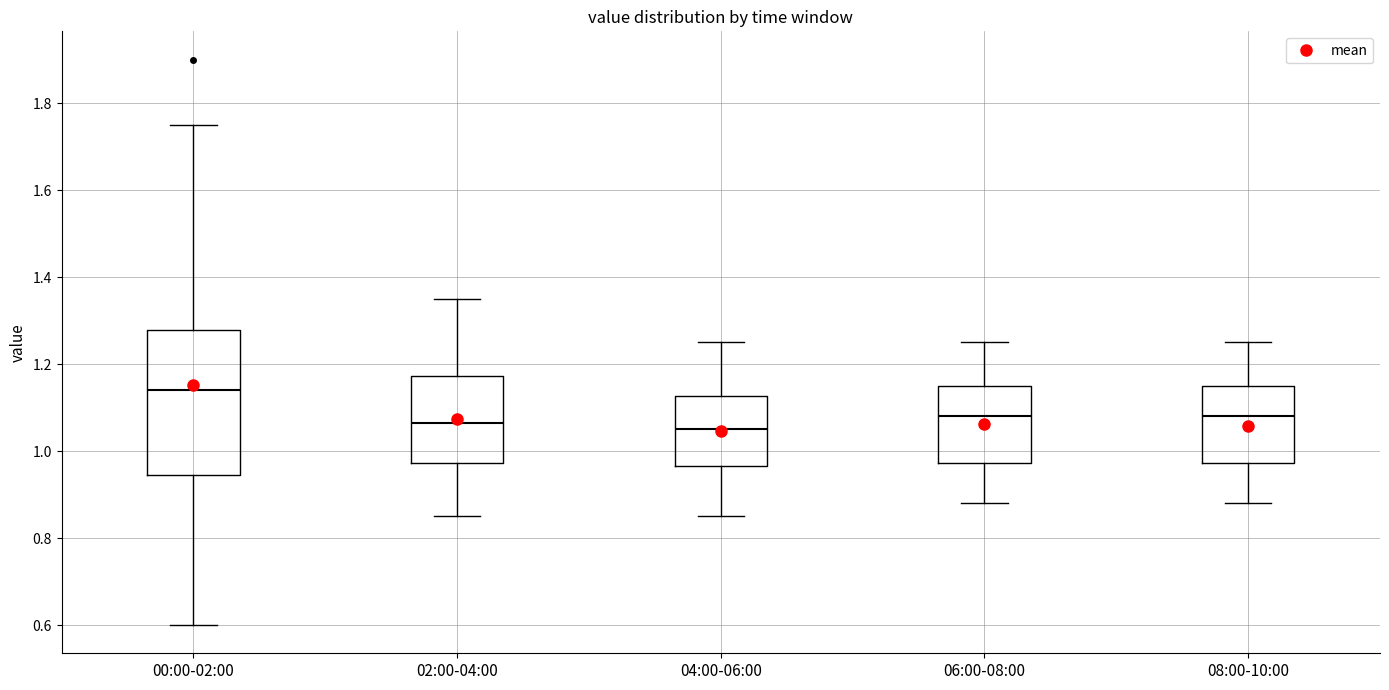

Reading left to right, read every box against the y-axis: the position of its median line, the range the box covers, and the ends of its whiskers. The values are not printed on the chart, so give them approximately, as read against the axis.

00:00-02:00: median 1.14, box 0.94 to 1.28, whiskers 0.60 to 1.76
02:00-04:00: median 1.06, box 0.98 to 1.18, whiskers 0.86 to 1.36
04:00-06:00: median 1.06, box 0.96 to 1.12, whiskers 0.86 to 1.26
06:00-08:00: median 1.08, box 0.98 to 1.16, whiskers 0.88 to 1.26
08:00-10:00: median 1.08, box 0.98 to 1.16, whiskers 0.88 to 1.26